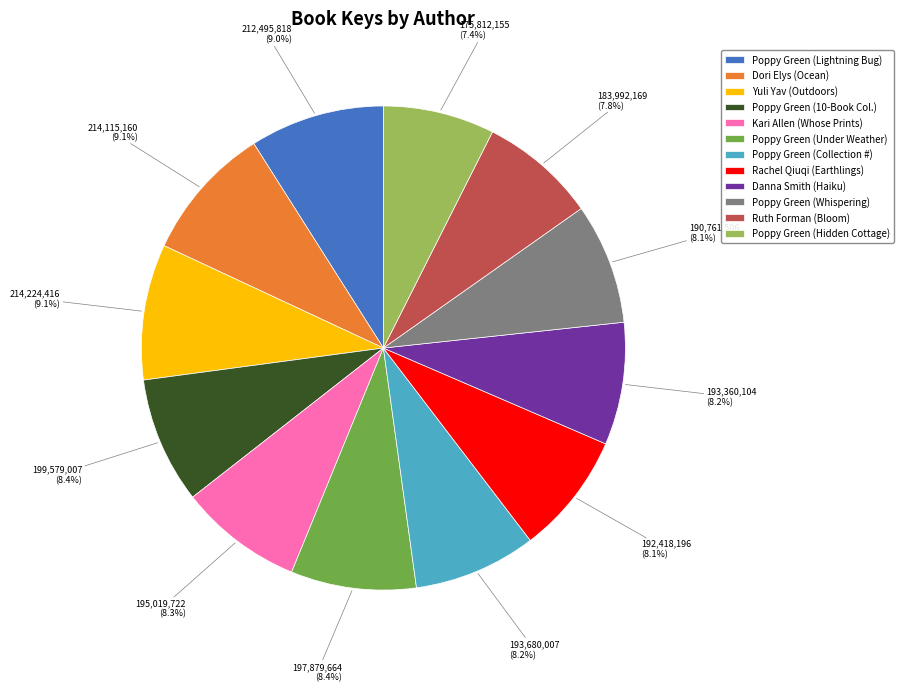

Combined, do Dori Elys (Ocean) and Poppy Green (Lightning Bug) account for over 50%?

No